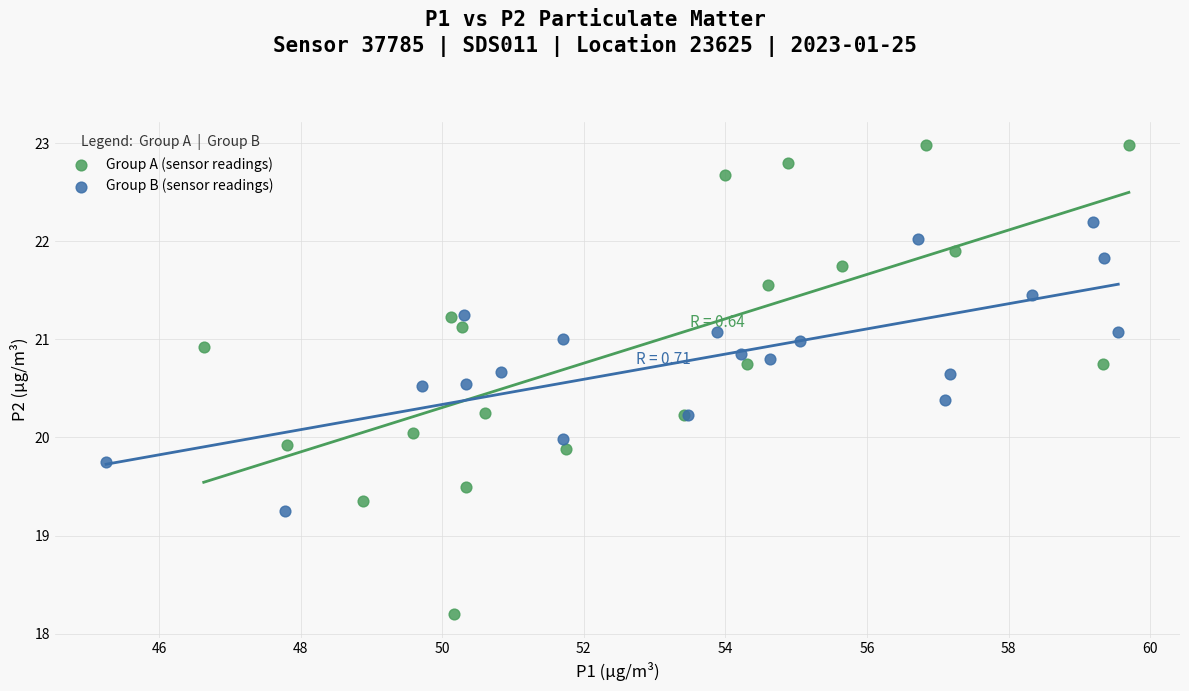

Which series has the largest Y range (max minus min)?

Group A (sensor readings)